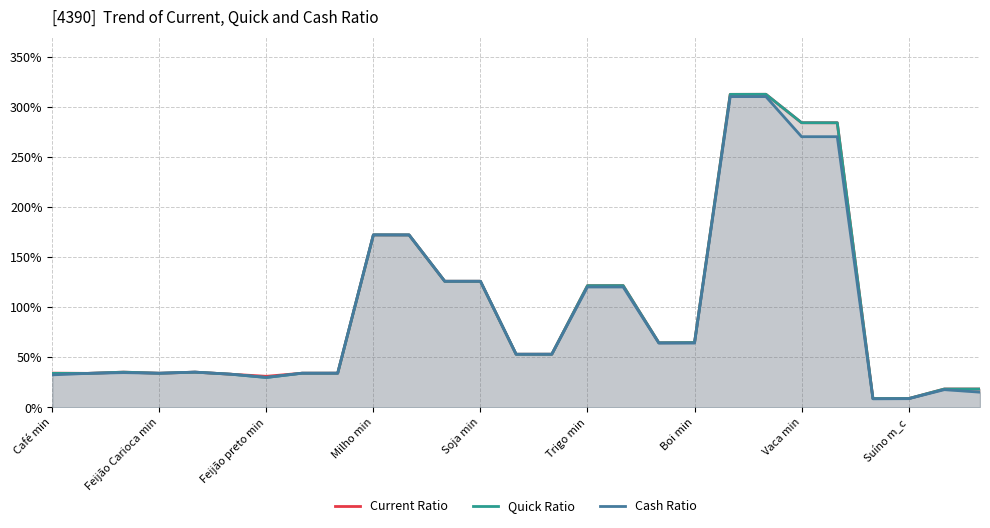

What is the difference between the maximum and second lowest values in the Current Ratio series?

303.7